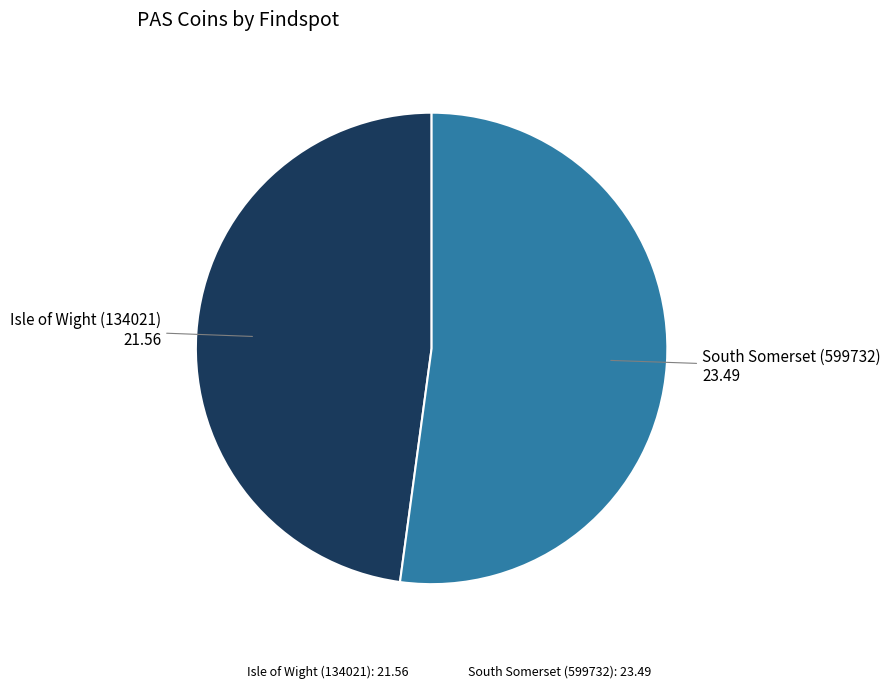

Which has a higher value, Isle of Wight (134021): 21.56 or South Somerset (599732): 23.49?

South Somerset (599732): 23.49